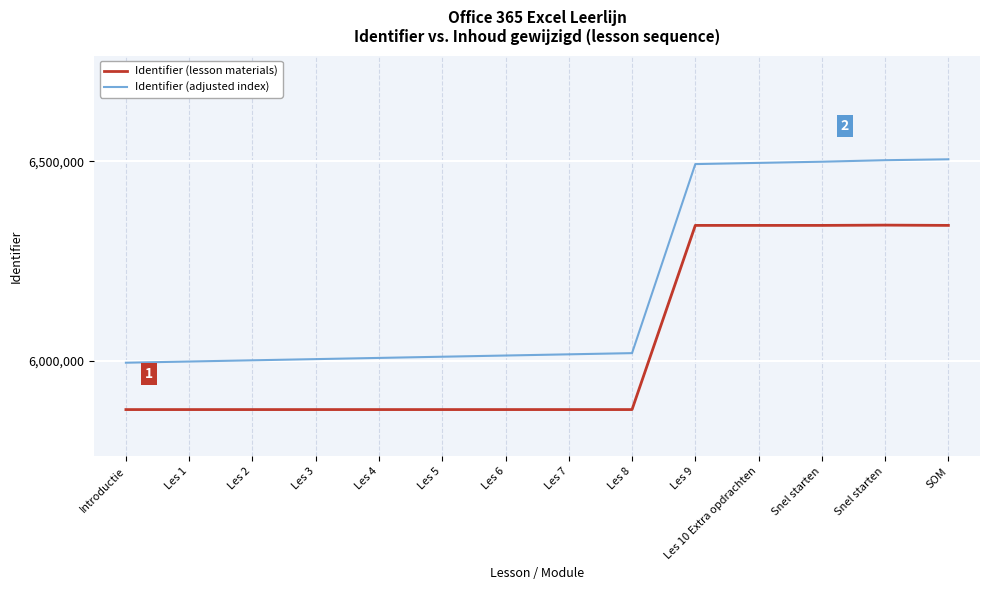

What is the average value of the Identifier (lesson materials) series?

6042309.3